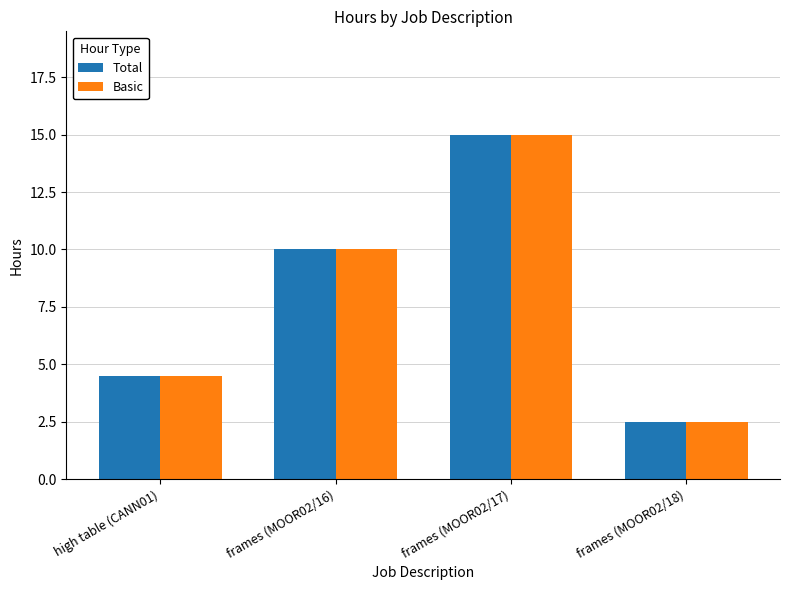

What are all the series names shown in the legend?

Total, Basic